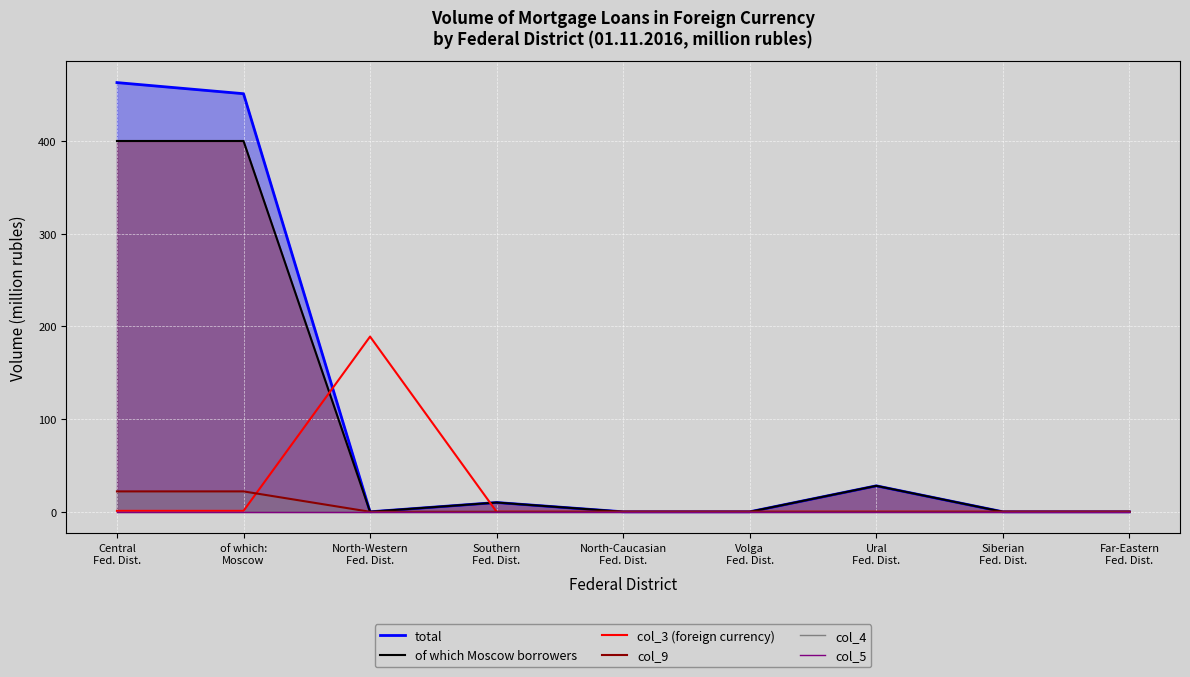

True or false: col_4 and of which Moscow borrowers cross at least once.

False